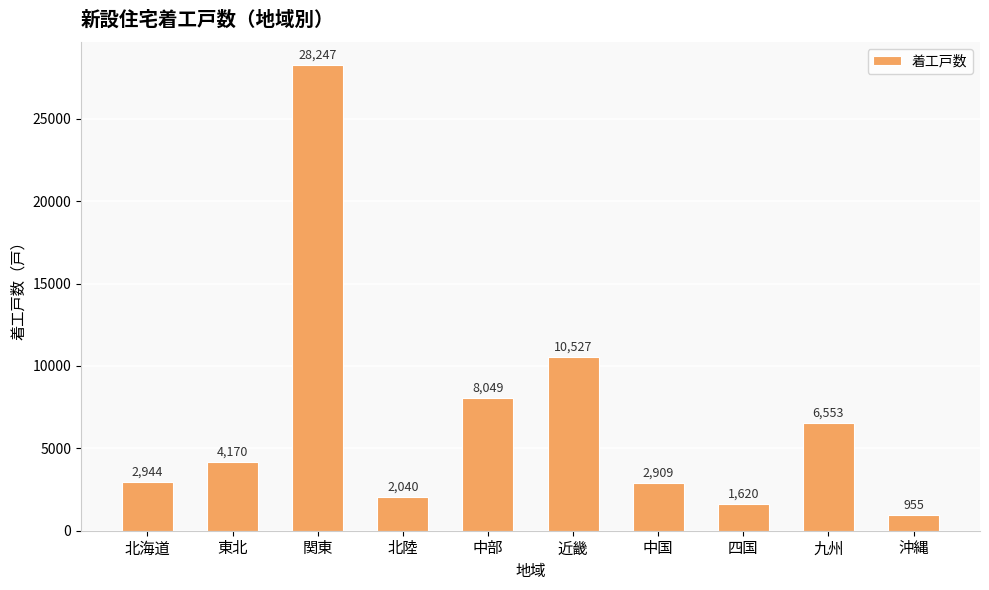

Reading right to left, transcribe all the data shown in this chart.

沖縄=955	九州=6553	四国=1620	中国=2909	近畿=10527	中部=8049	北陸=2040	関東=28247	東北=4170	北海道=2944